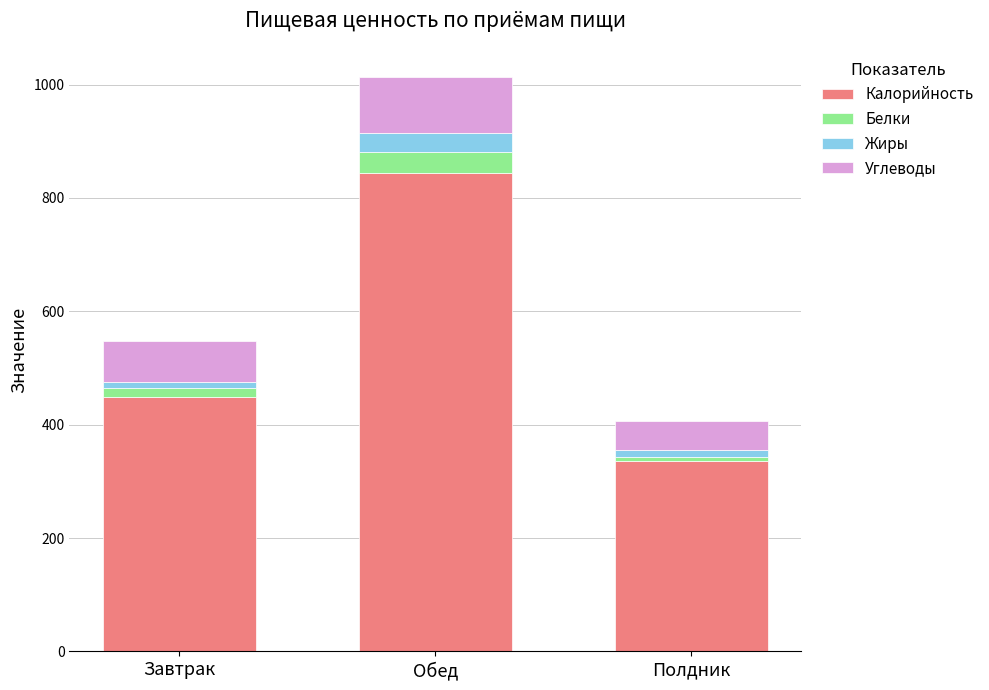

What are all the series names shown in the legend?

Калорийность, Белки, Жиры, Углеводы